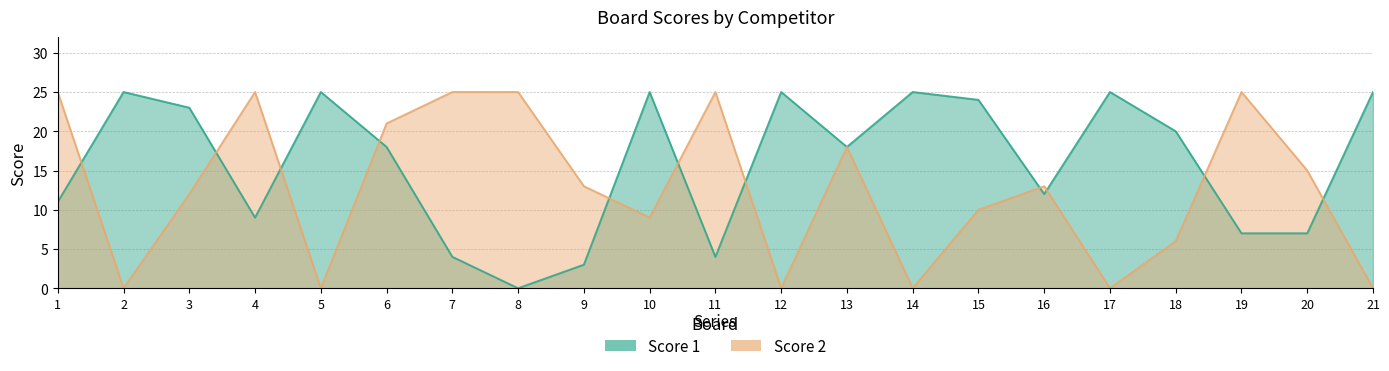

Count the Score 2 values in the range 0 to 25.

21